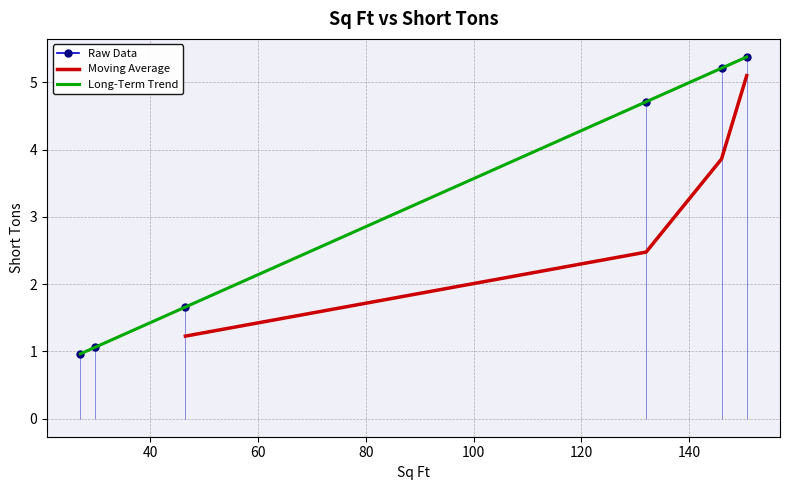

What is the value of the 6th point from the left?

5.4